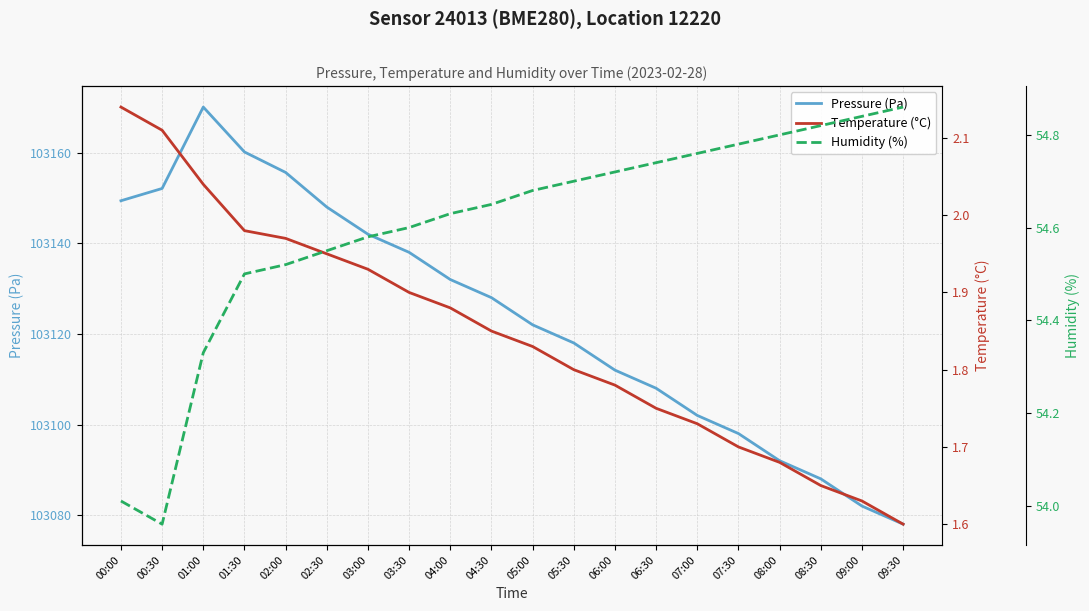

Is it true that Humidity (%) equals 29.2 at 06:00?

False